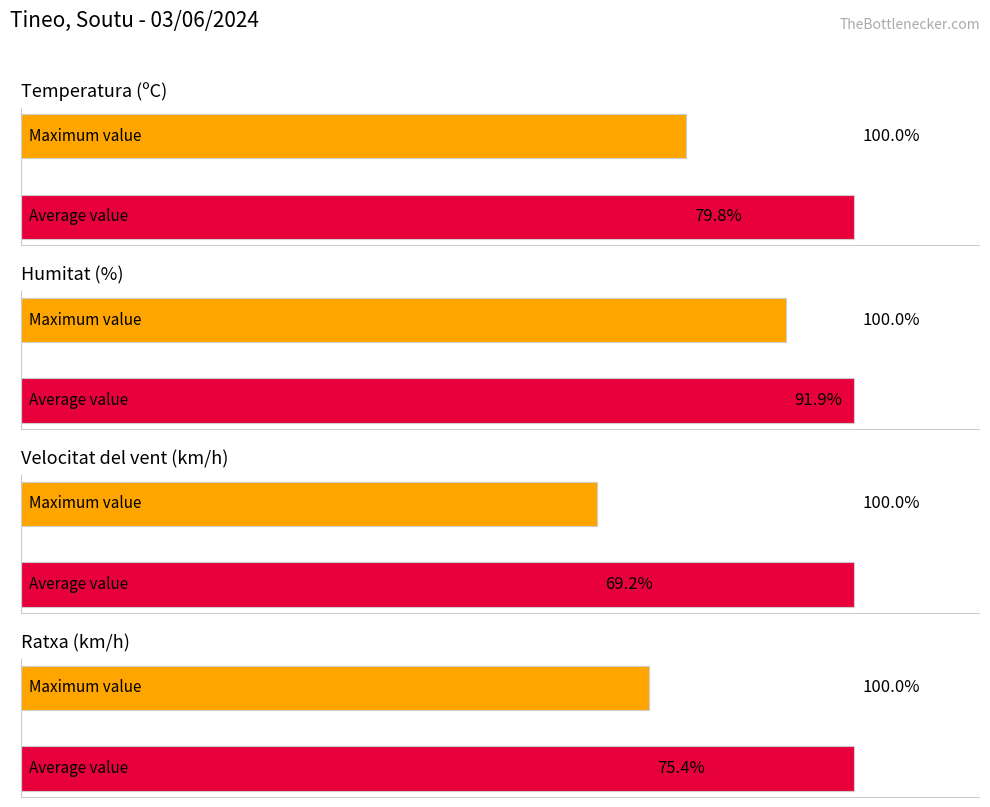

What is the average value of the Ratxa (km/h) series?

87.7